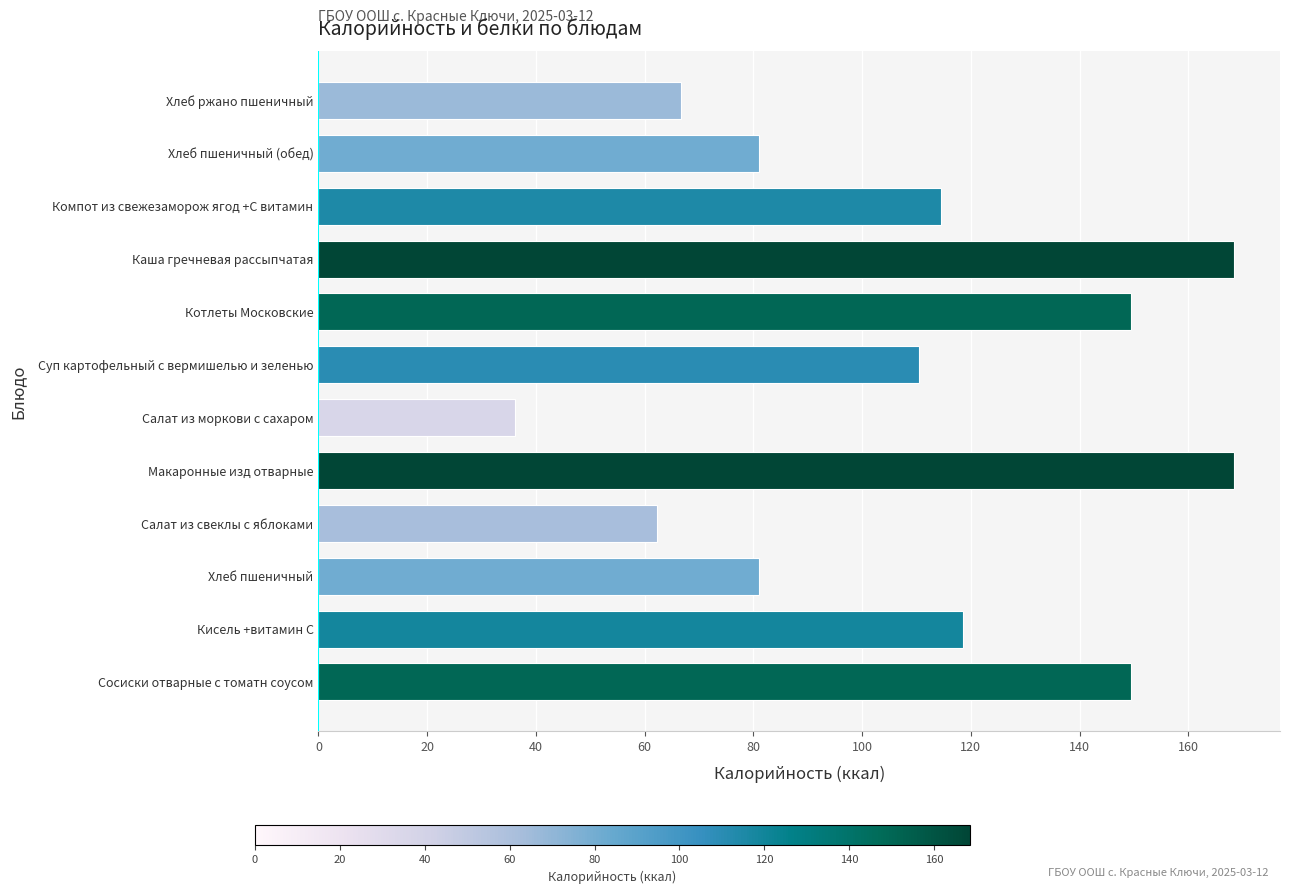

True or false: the data shows 59.2 at Салат из моркови с сахаром.

False